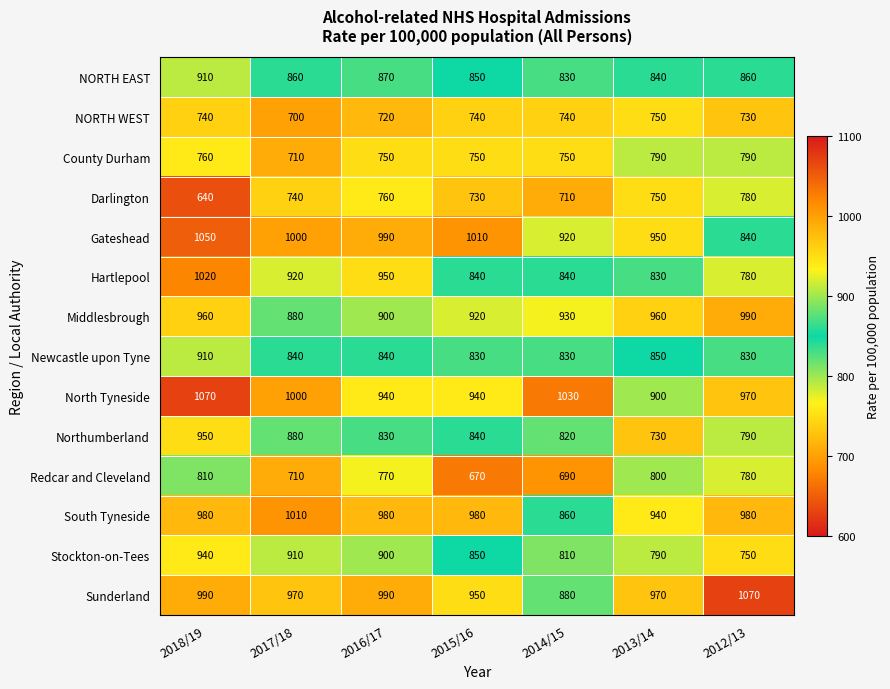

What is the difference between the maximum and minimum values in the Redcar and Cleveland series?

140